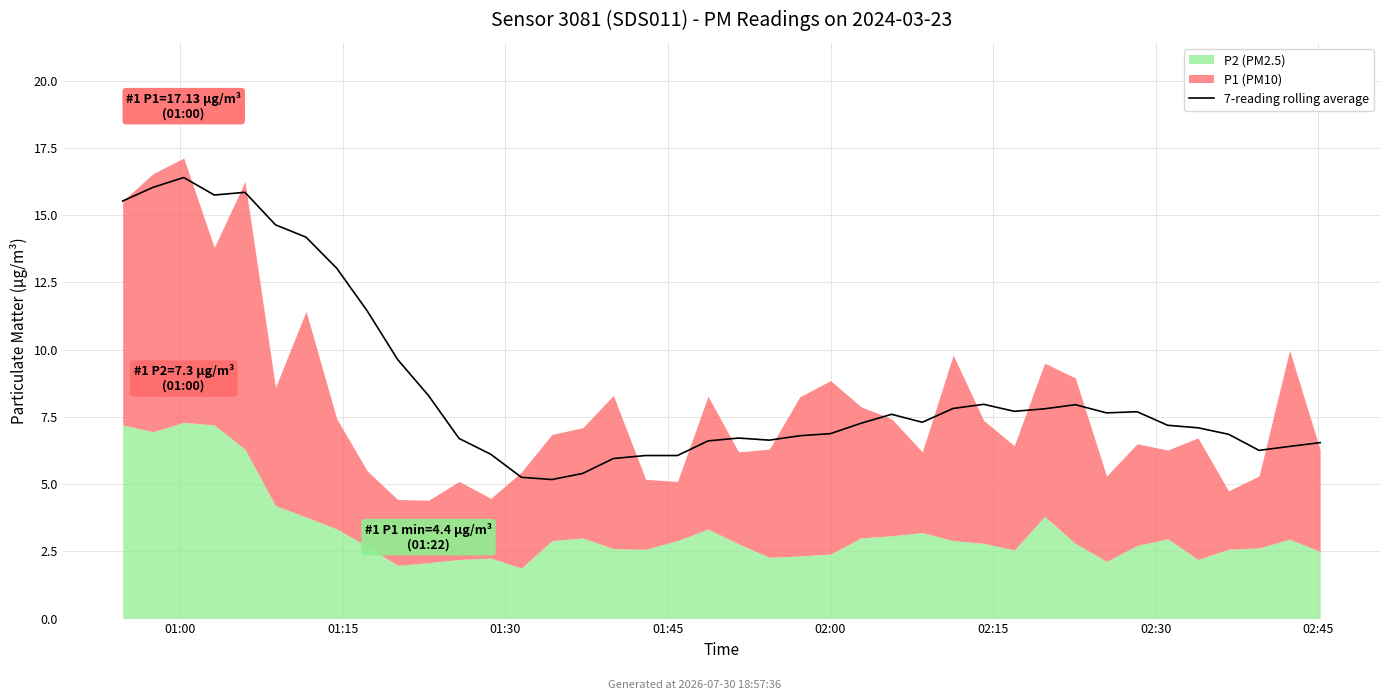

Which has a higher value, 31 or 29?

31